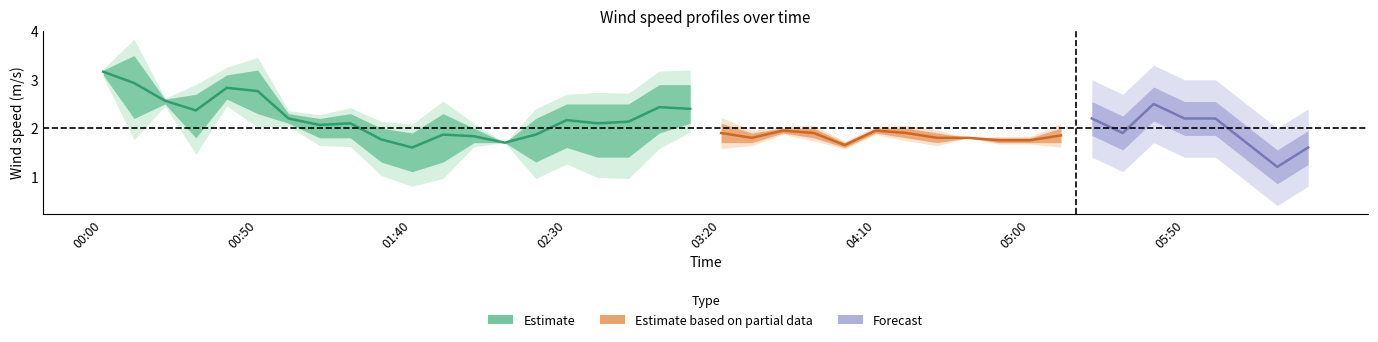

What is the label of the 33rd point from the left?

2007/04/01 05:20